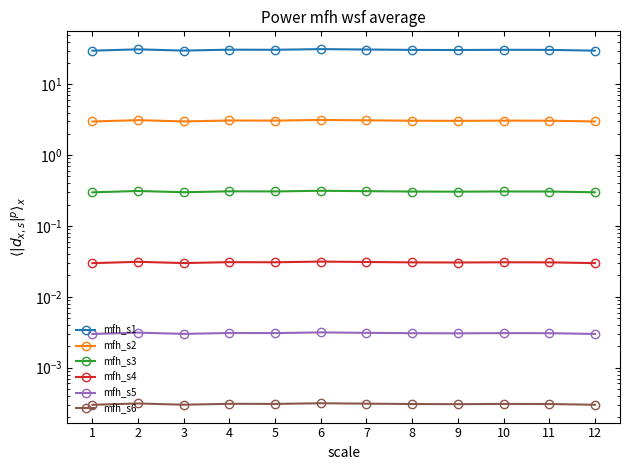

Does the chart have visible grid lines?

No